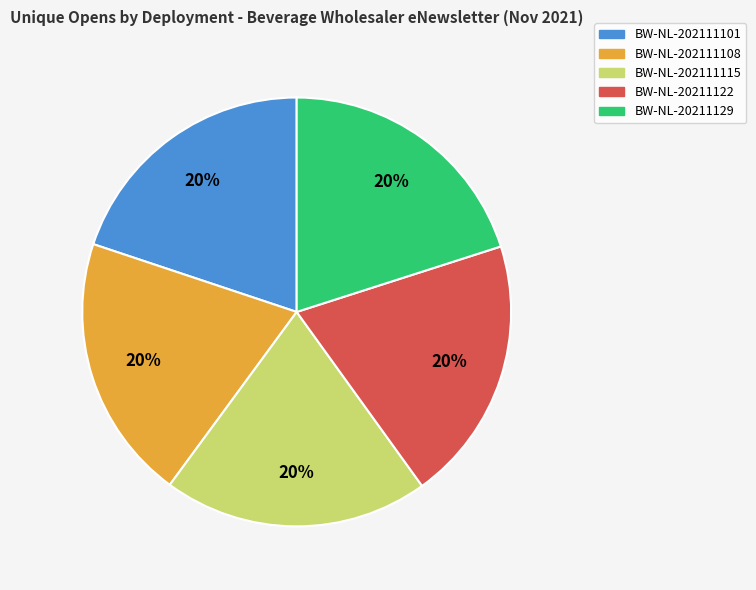

Do BW-NL-20211122 and BW-NL-20211129 together represent more than half of the pie?

No